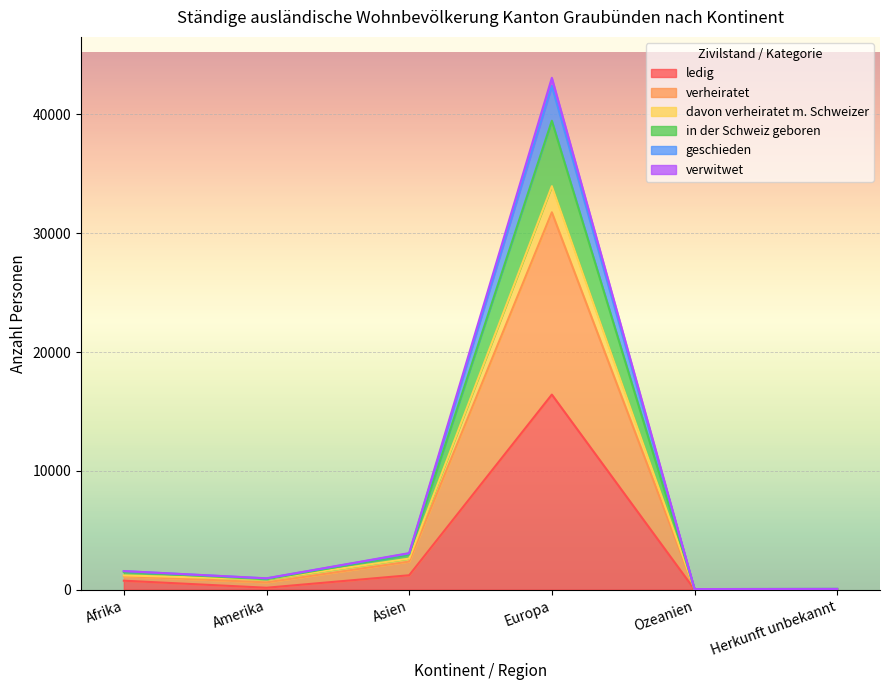

What are all the series names shown in the legend?

ledig, verheiratet, davon verheiratet m. Schweizer, in der Schweiz geboren, geschieden, verwitwet